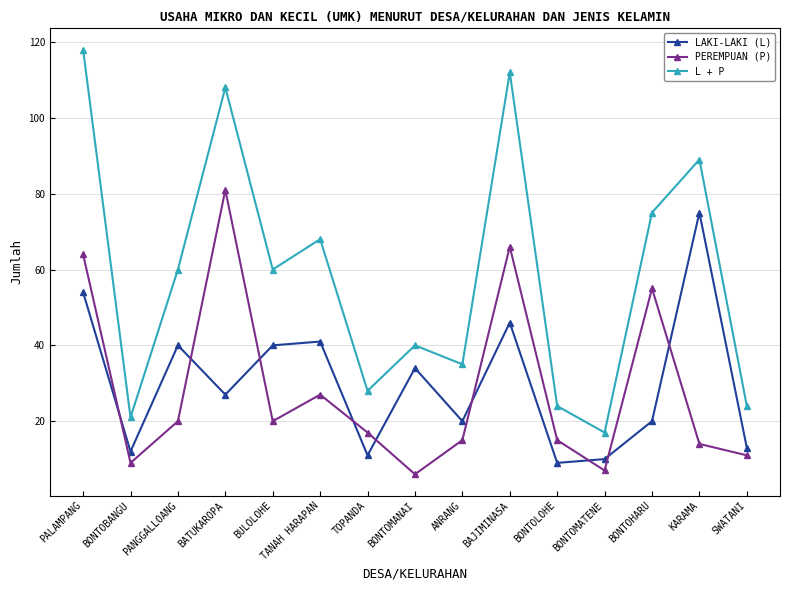

The value of LAKI-LAKI (L) at KARAMA is 25. True or false?

False